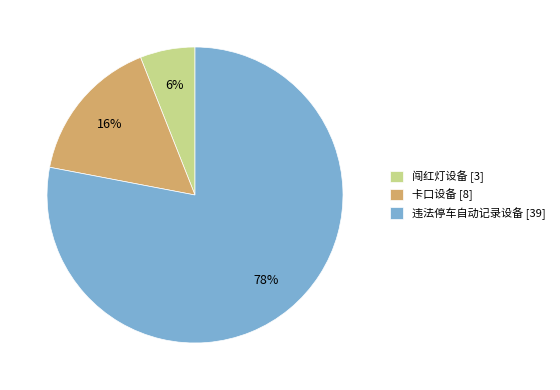

Count the number of slices in the pie.

3